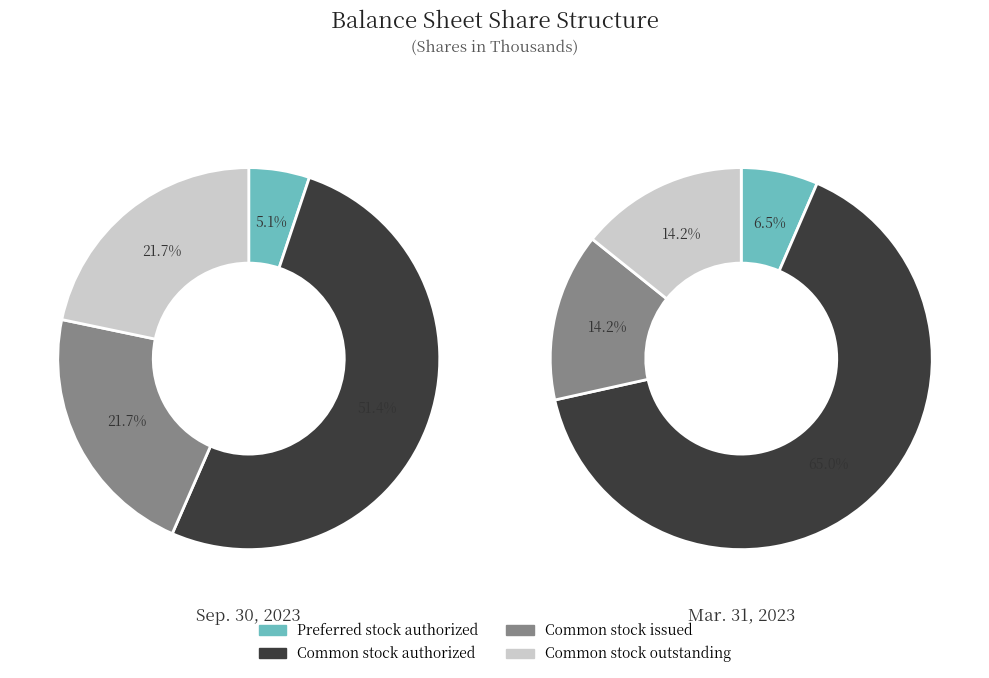

What is the smallest slice in the pie chart?

Preferred stock authorized